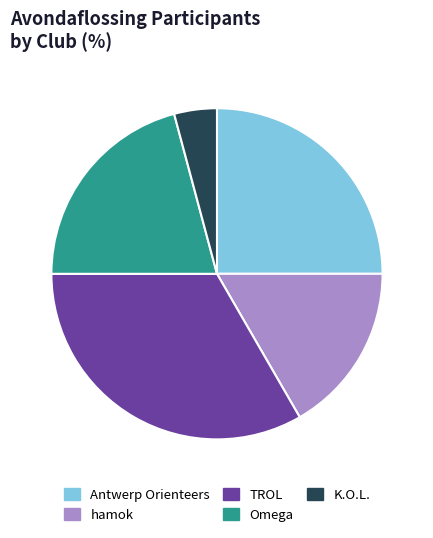

Combined, do hamok and K.O.L. account for over 50%?

No